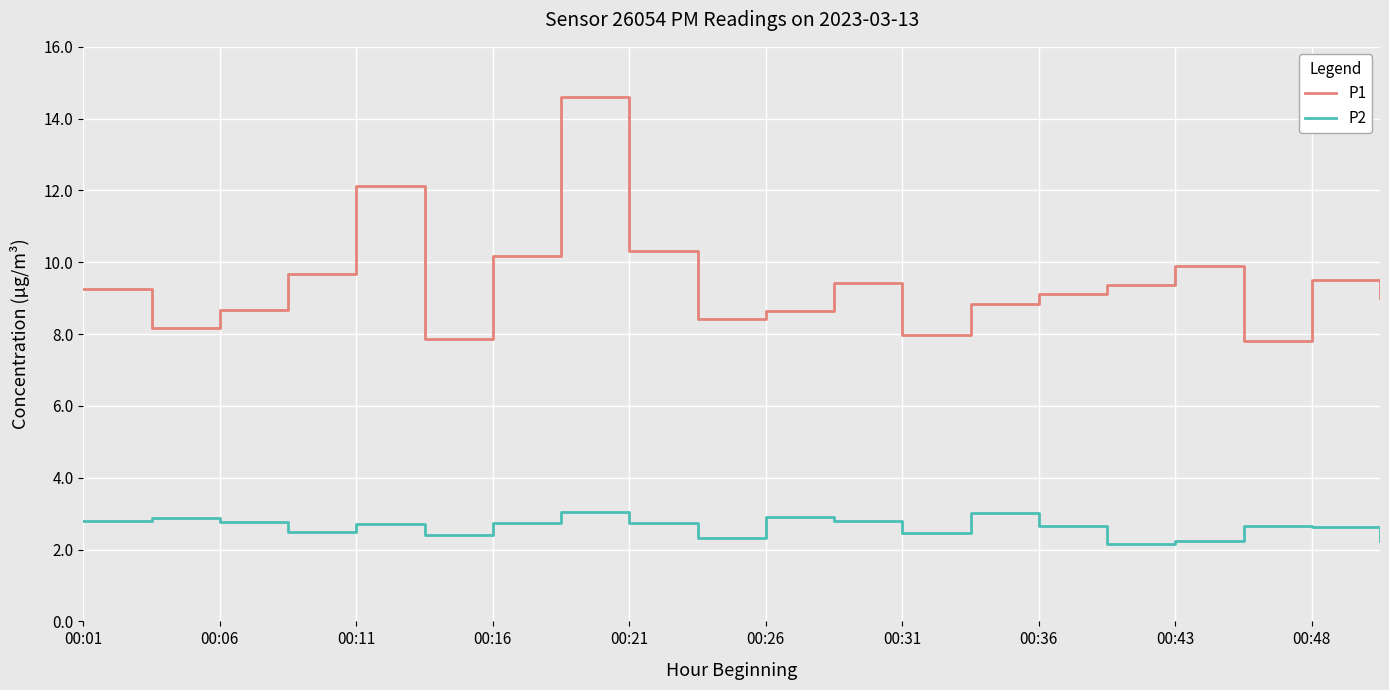

At how many categories does at least one series exceed 4?

20